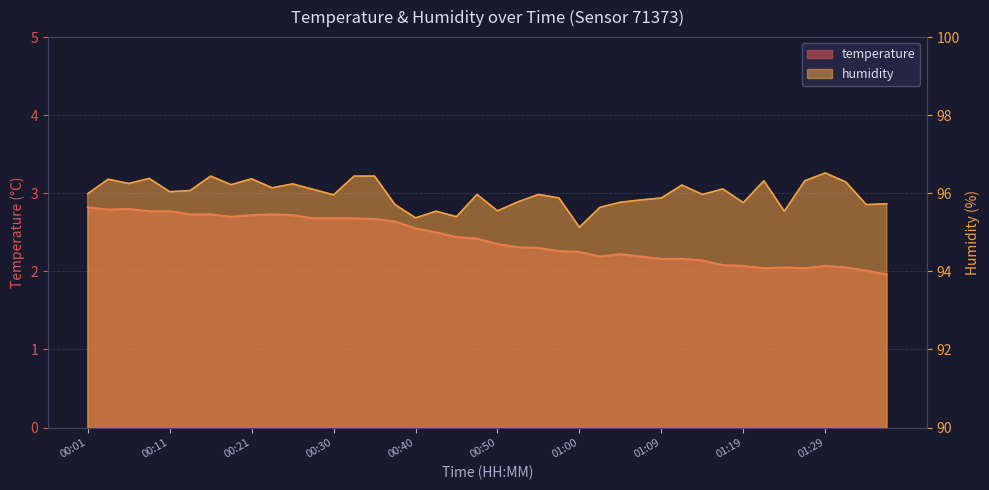

What are all the series names shown in the legend?

temperature, humidity